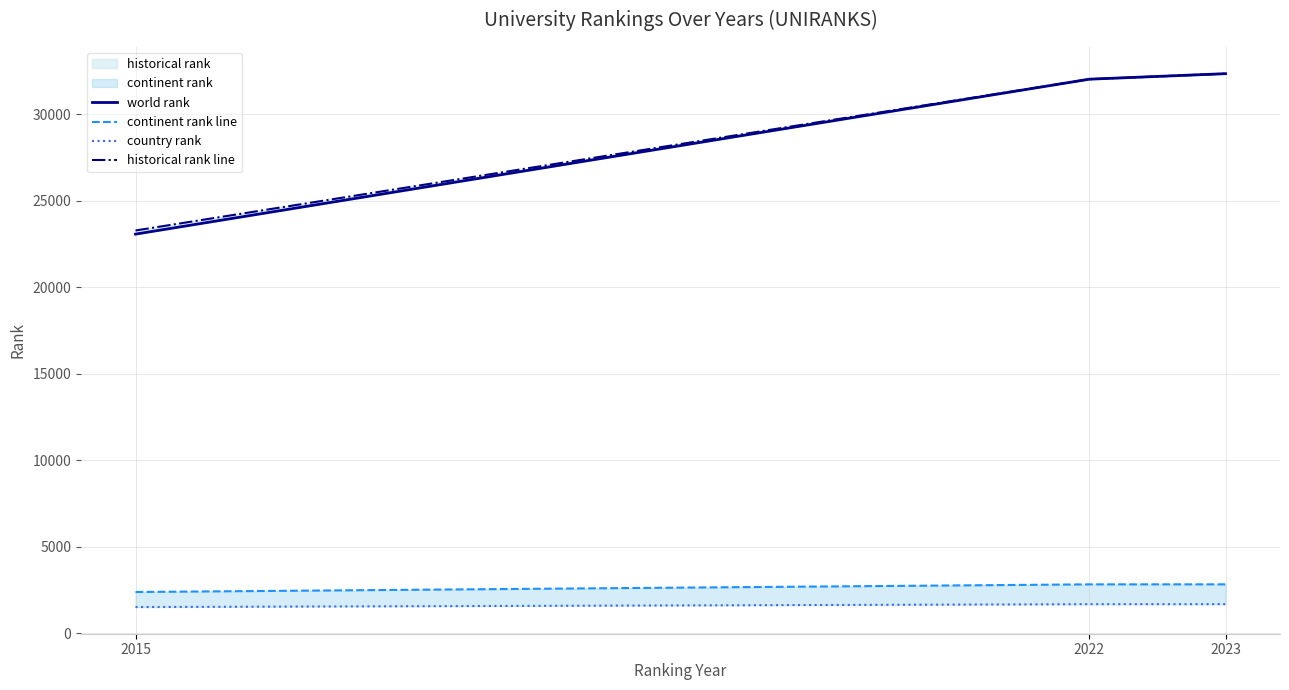

True or false: historical rank line has a value of 7653.0 at 2023.

False